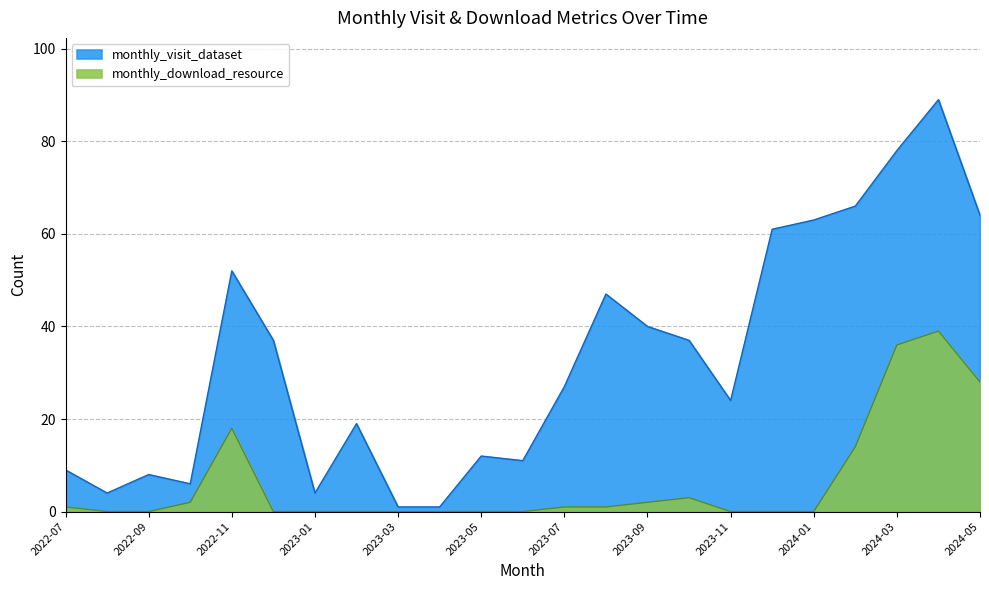

Which series has the largest total across all categories?

monthly_visit_dataset